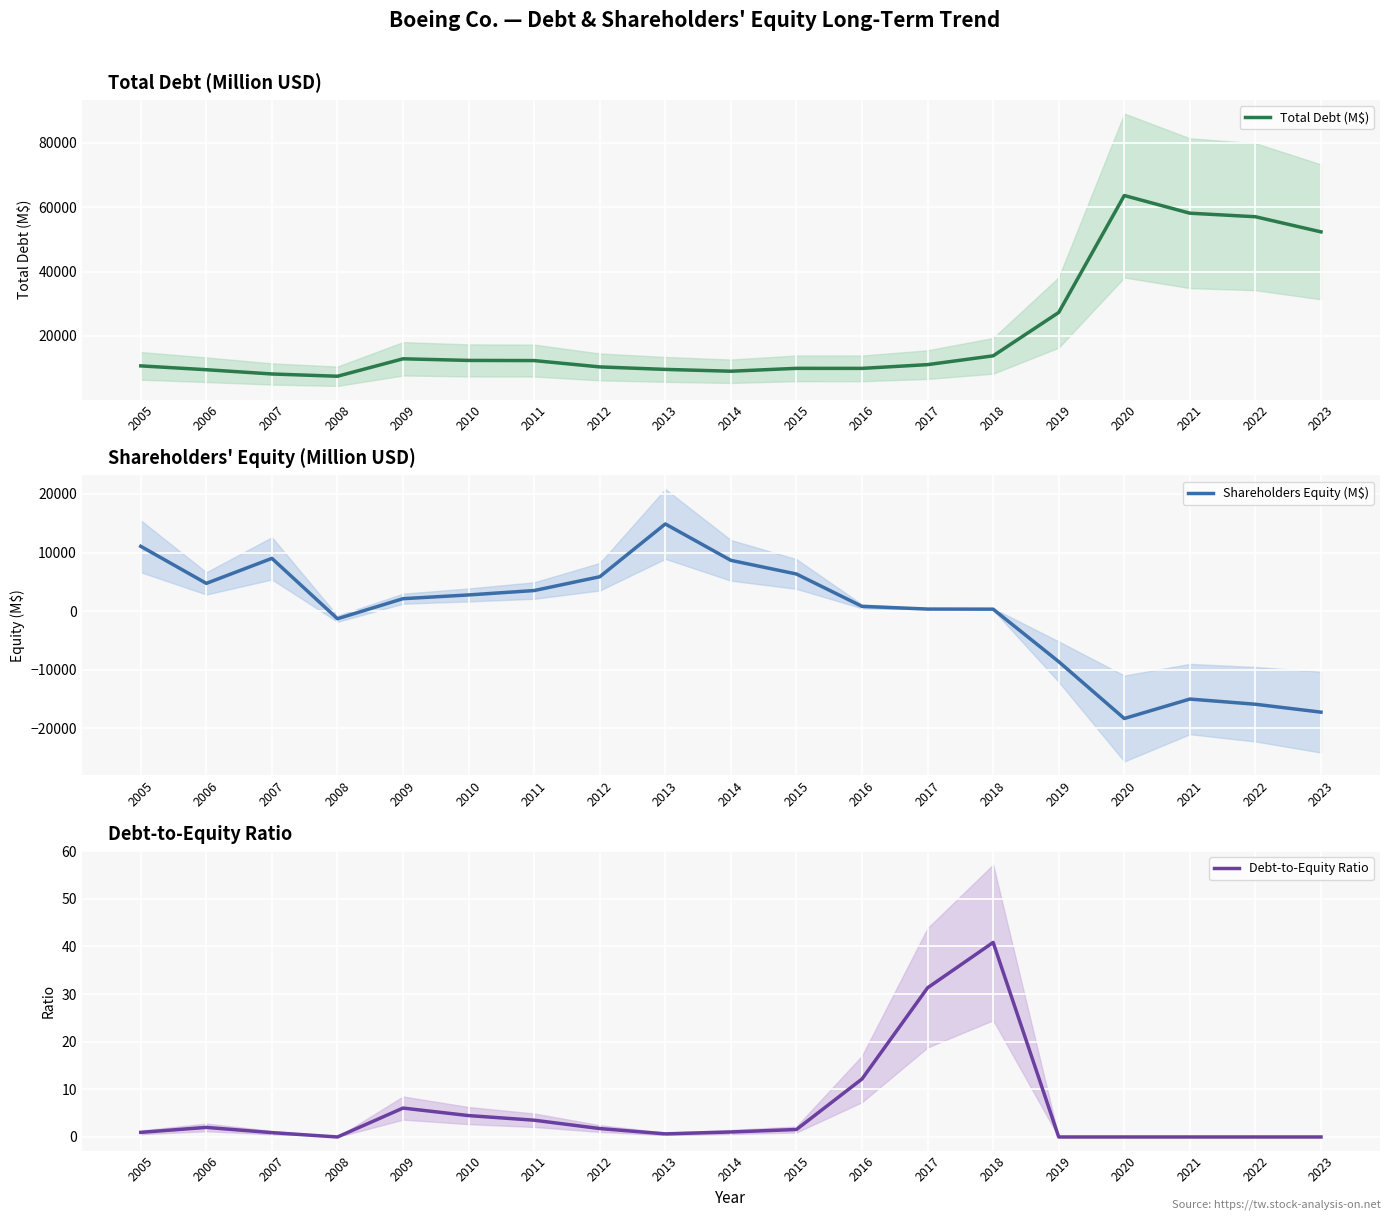

Where does the Debt-to-Equity Ratio series first go above 1?

2006